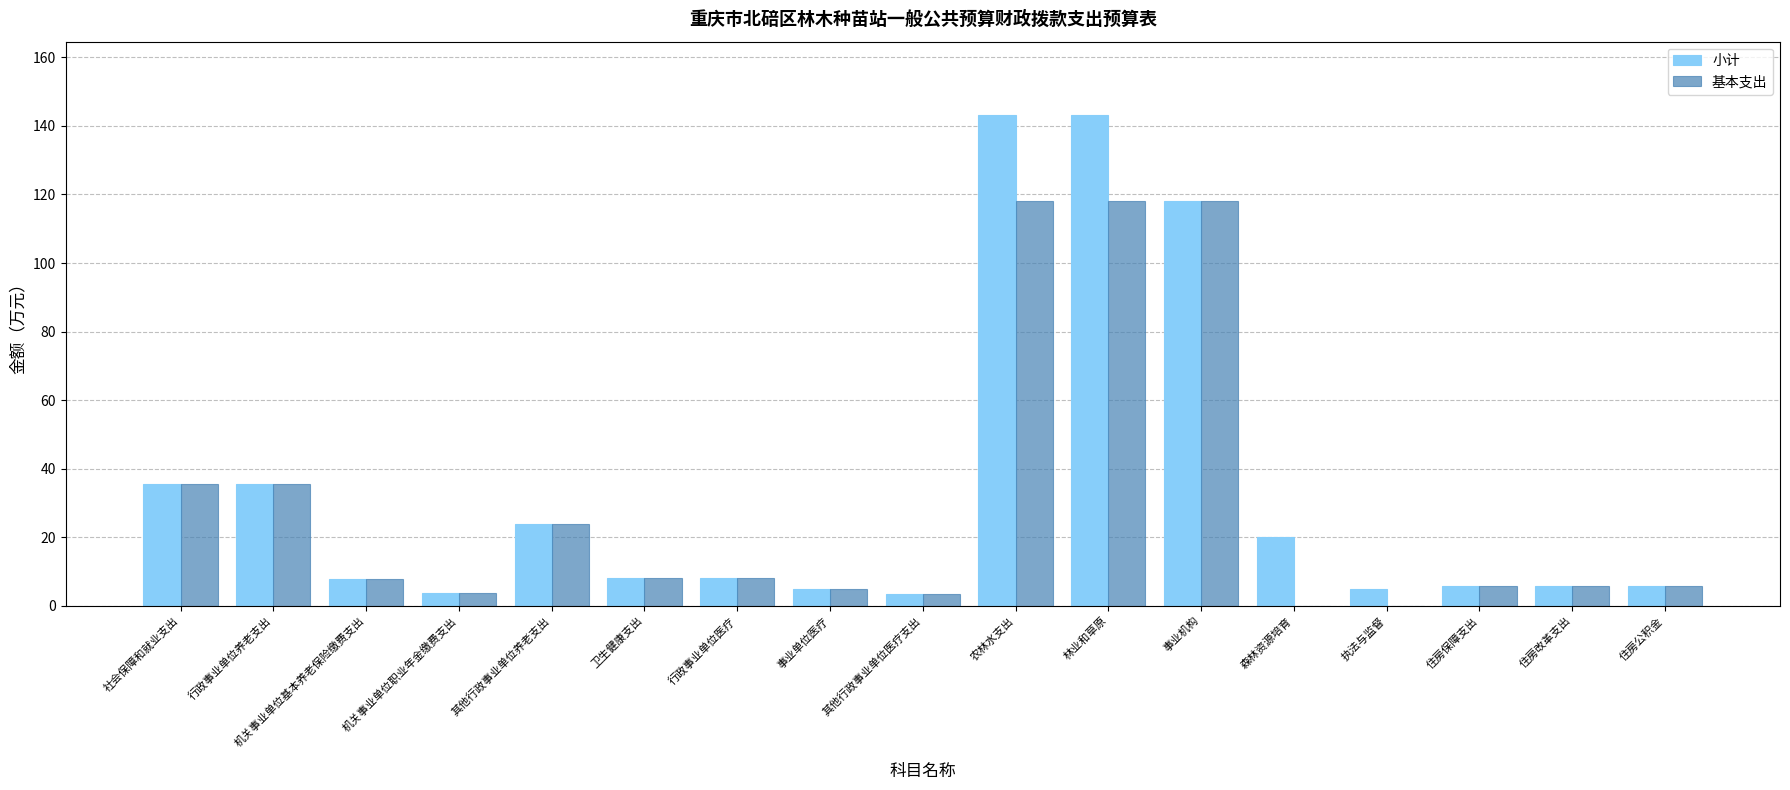

What is the total value across all series at 林业和草原?

261.2